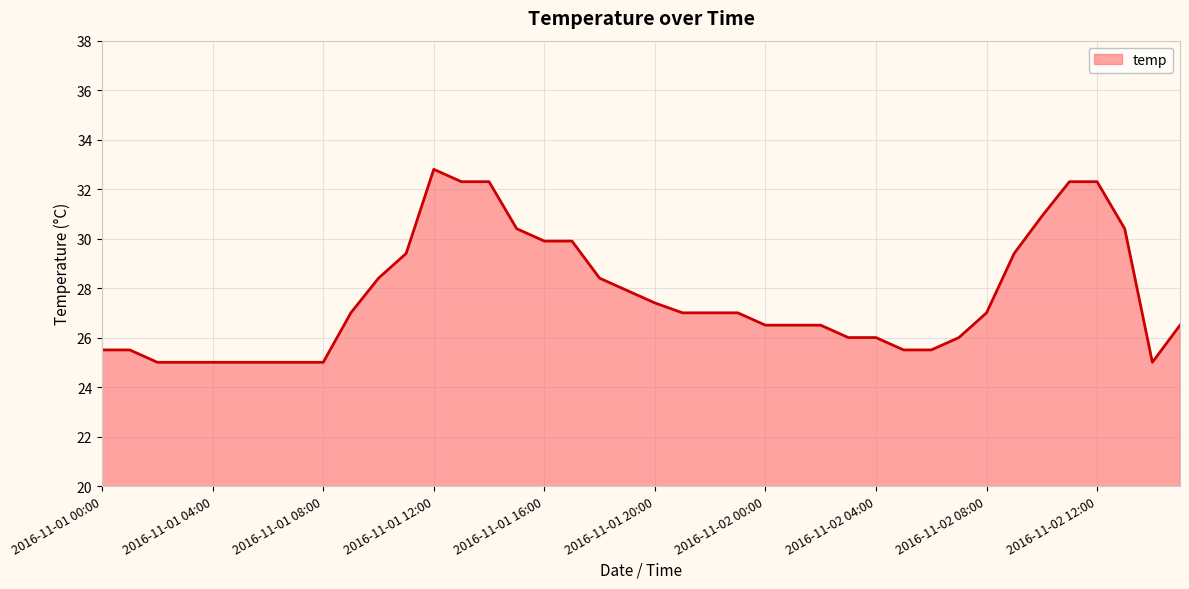

What is the difference between the maximum and minimum values?

7.8